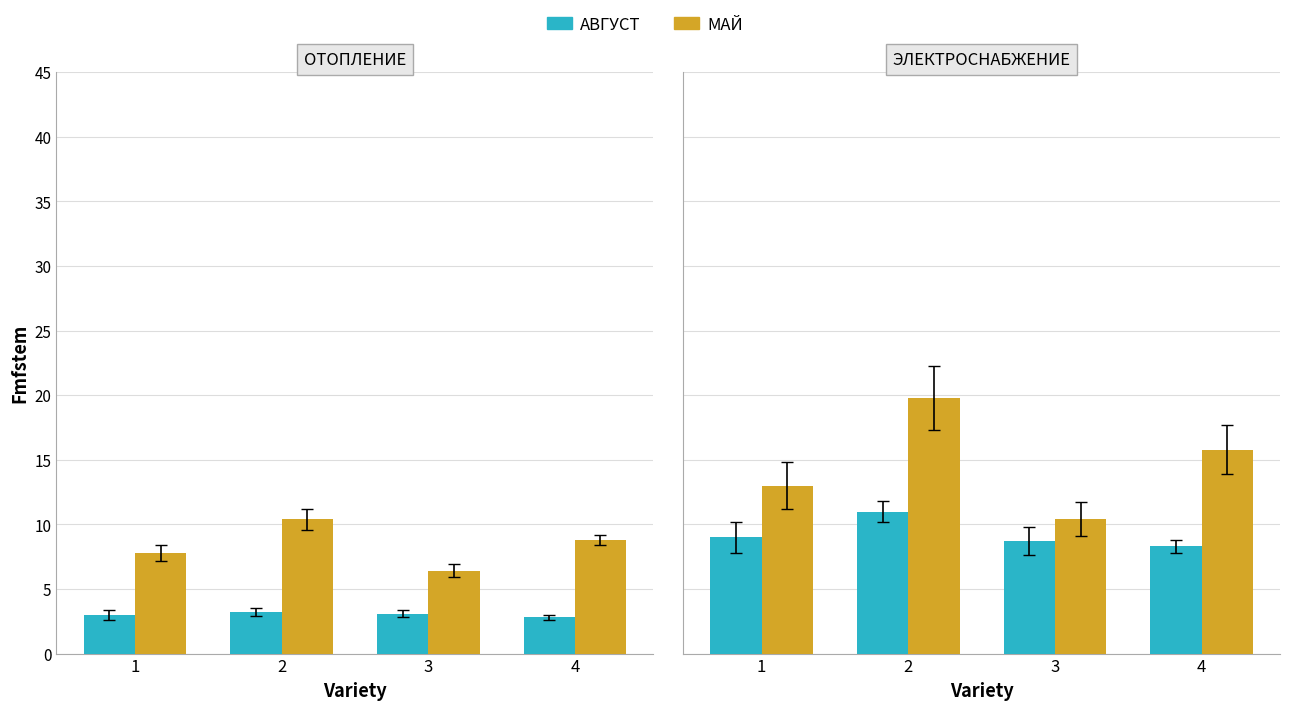

What is the value of the АВГУСТ bar at the 4th from the left?

8.3